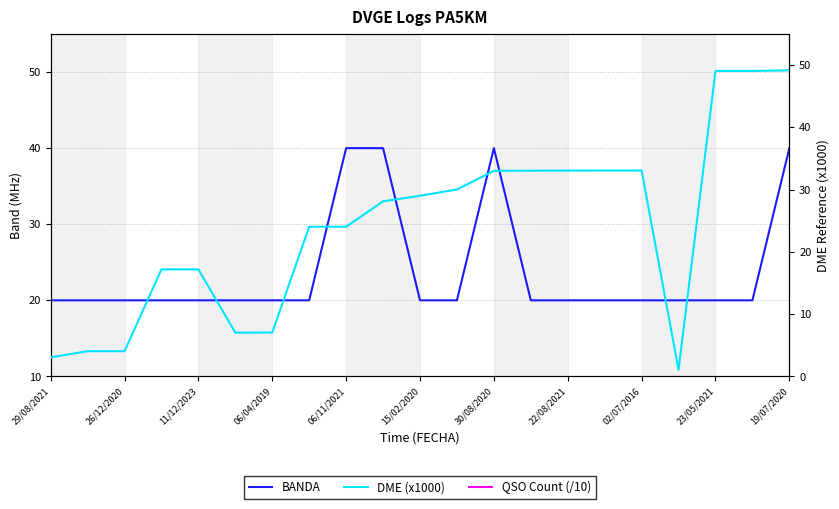

What is the label of the 4th point from the left?

06/04/2019